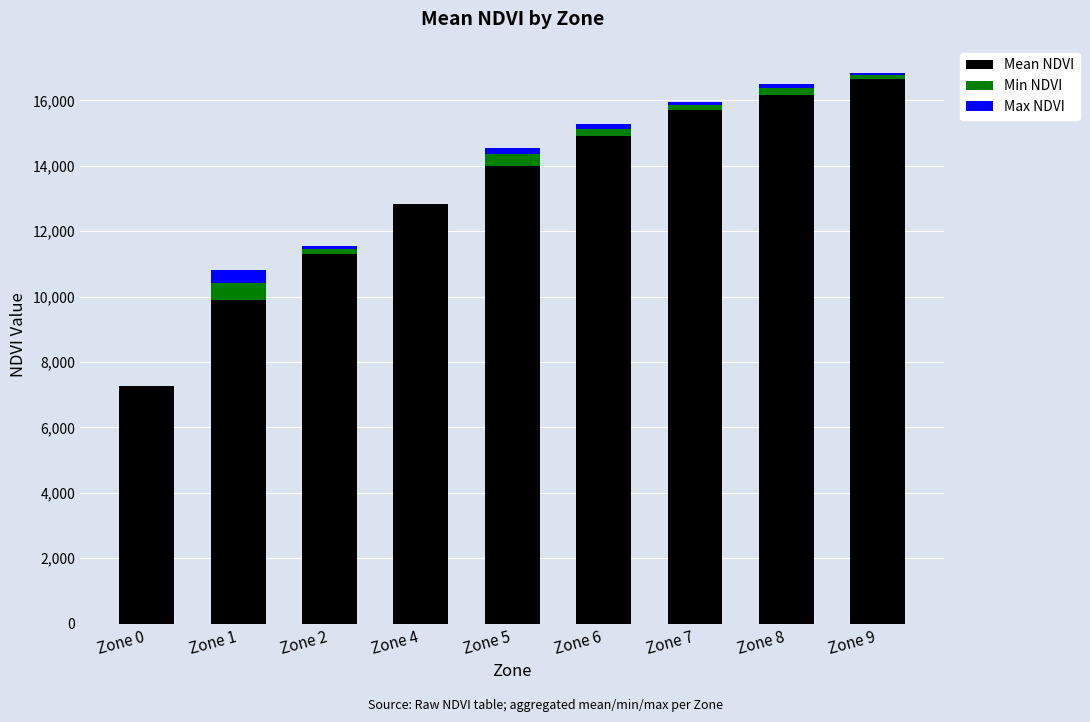

What is the total value across all series at Zone 4?

12834.0